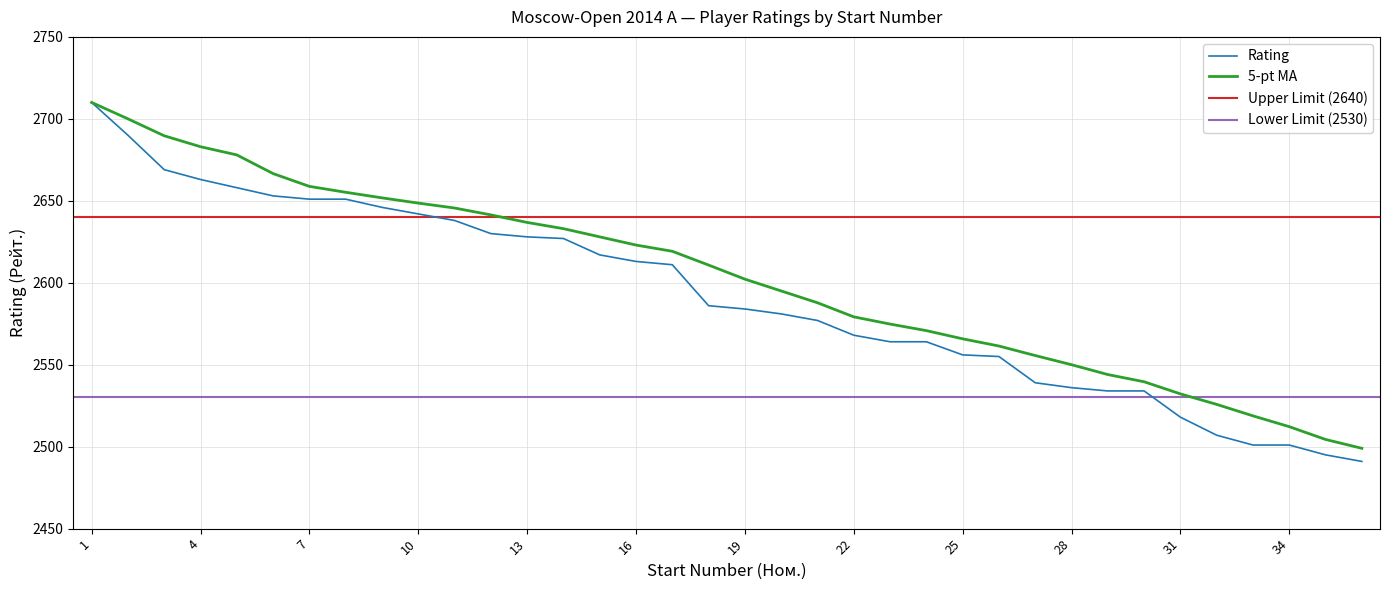

Is it true that Rating equals 648.0 at 19?

False